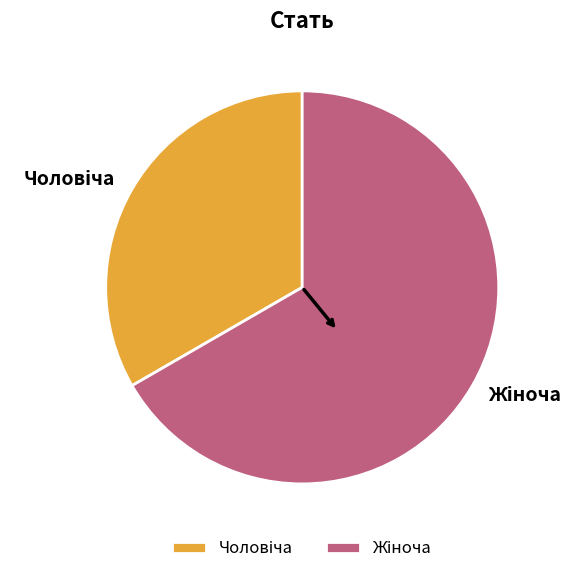

Is there any slice that represents more than half of the pie?

Yes